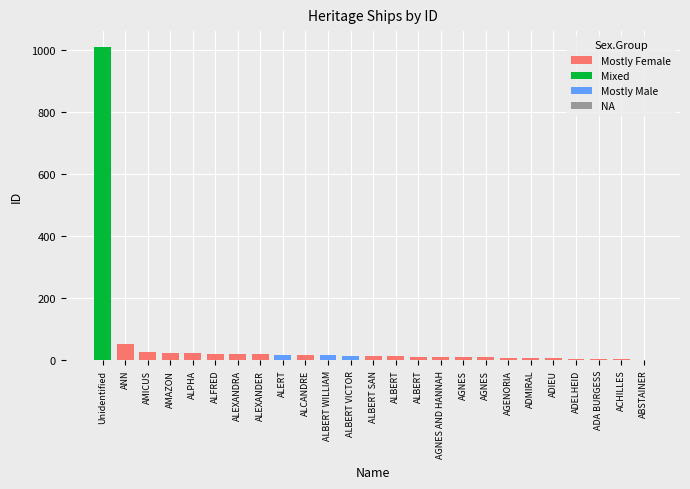

Are the bars horizontal?

No